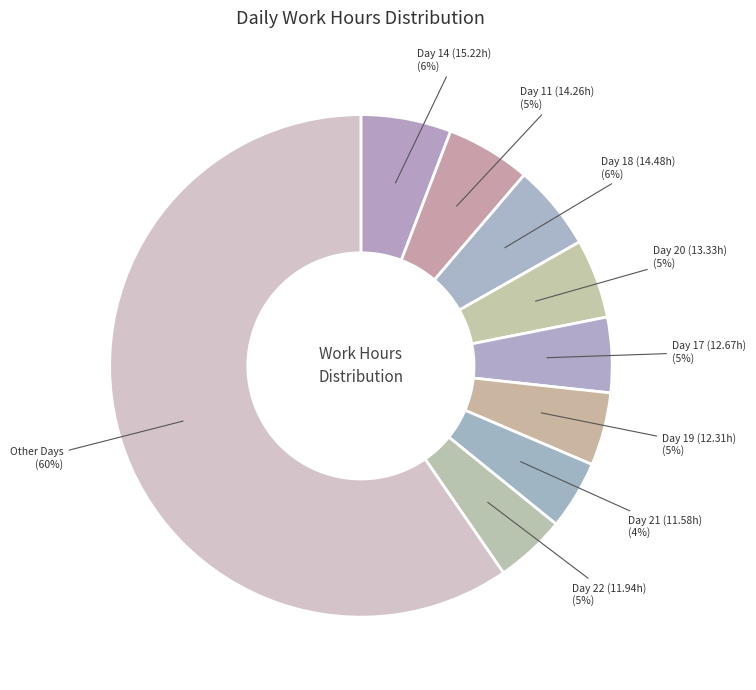

How many slices are in this pie chart?

9